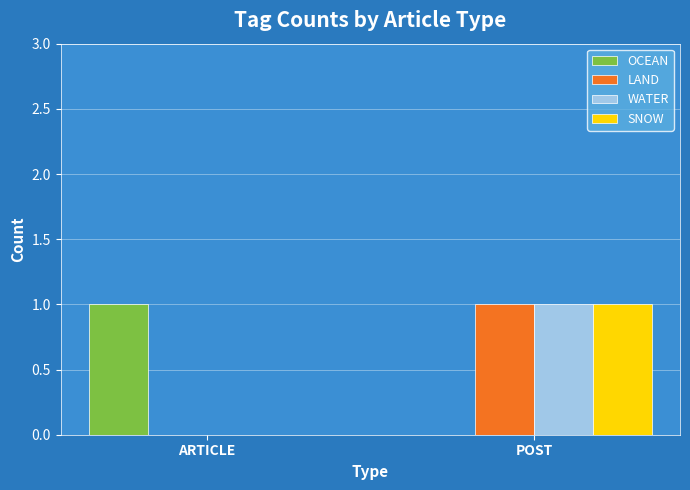

What is the total value across all series at POST?

3